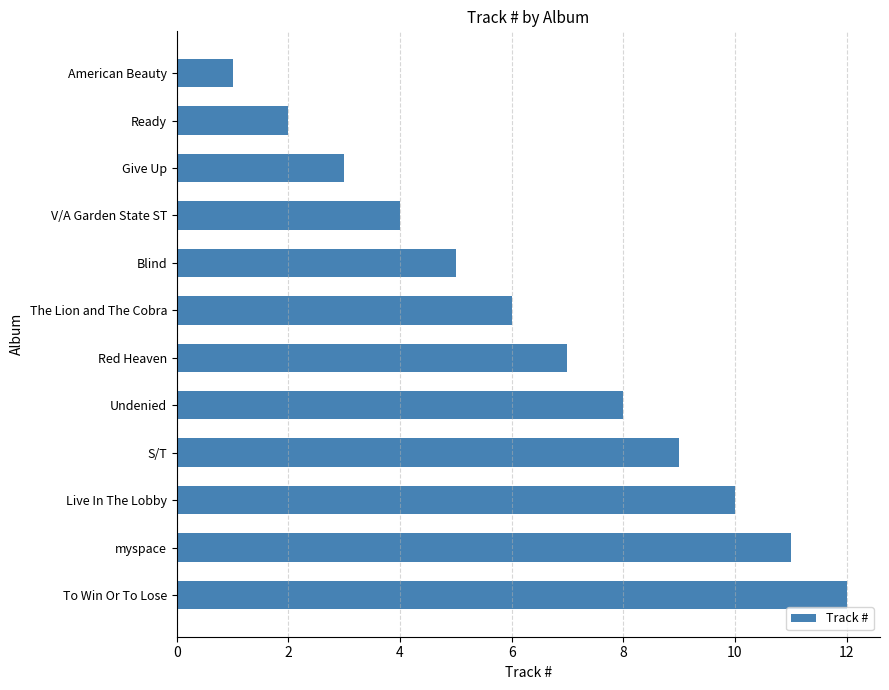

Which has a higher value, Give Up or Ready?

Give Up